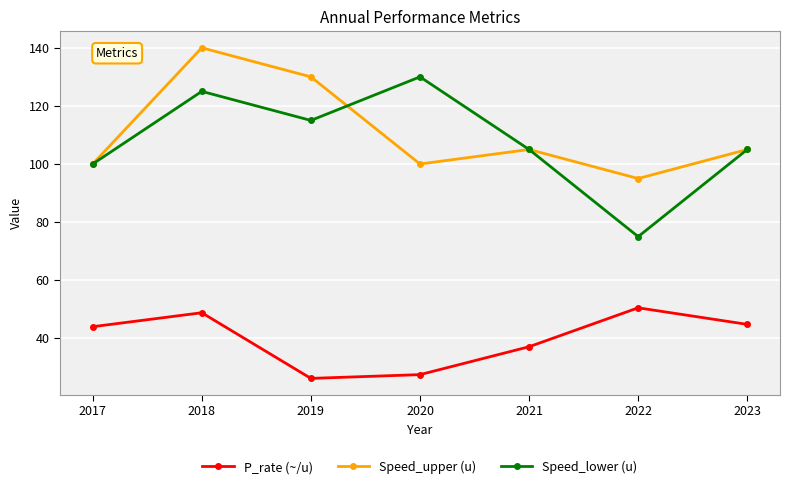

Reading left to right, list all the values displayed in this chart.

P_rate (~/u): 2017=44.0	2018=48.8	2019=26.2	2020=27.5	2021=37.1	2022=50.5	2023=44.8
Speed_upper (u): 2017=100.0	2018=140.0	2019=130.0	2020=100.0	2021=105.0	2022=95.0	2023=105.0
Speed_lower (u): 2017=100.0	2018=125.0	2019=115.0	2020=130.0	2021=105.0	2022=75.0	2023=105.0